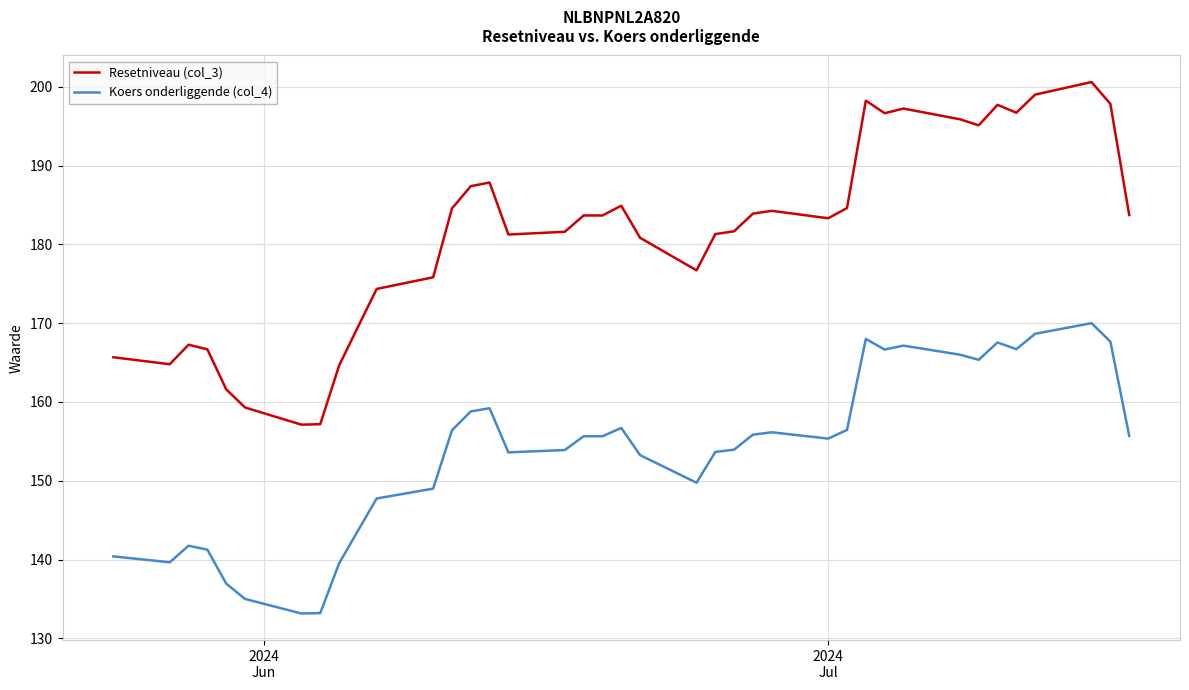

Which series has the widest spread of values?

Resetniveau (col_3)